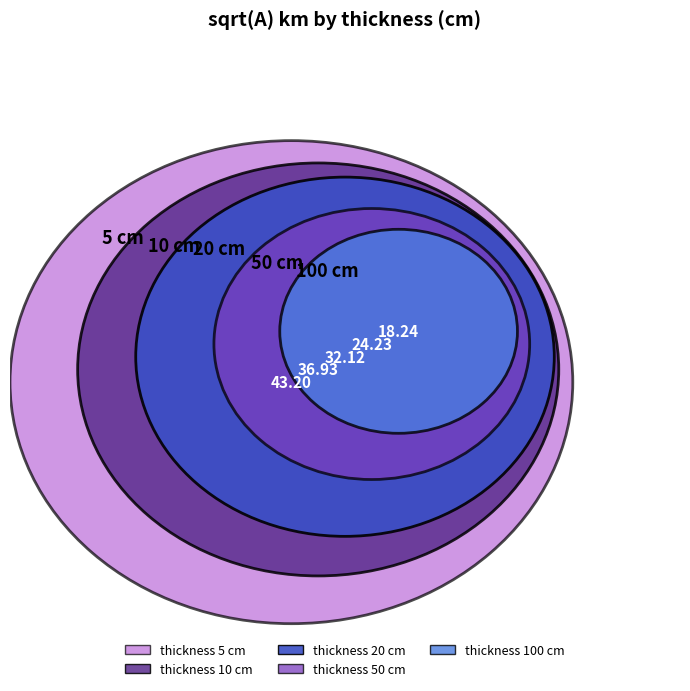

The 5 slice represents 28% of the pie. True or false?

True